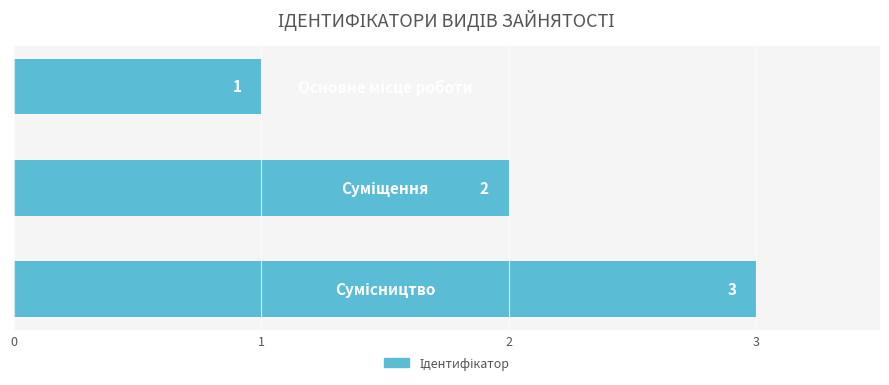

How many values are between 1 and 3?

3